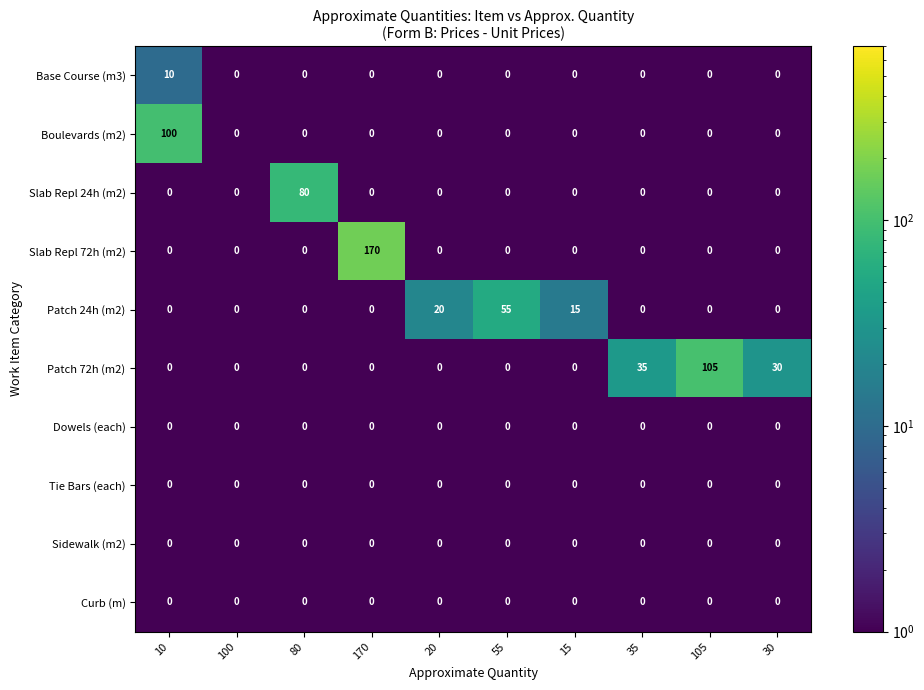

Is it true that Slab Repl 24h (m2) equals -35 at 105?

False